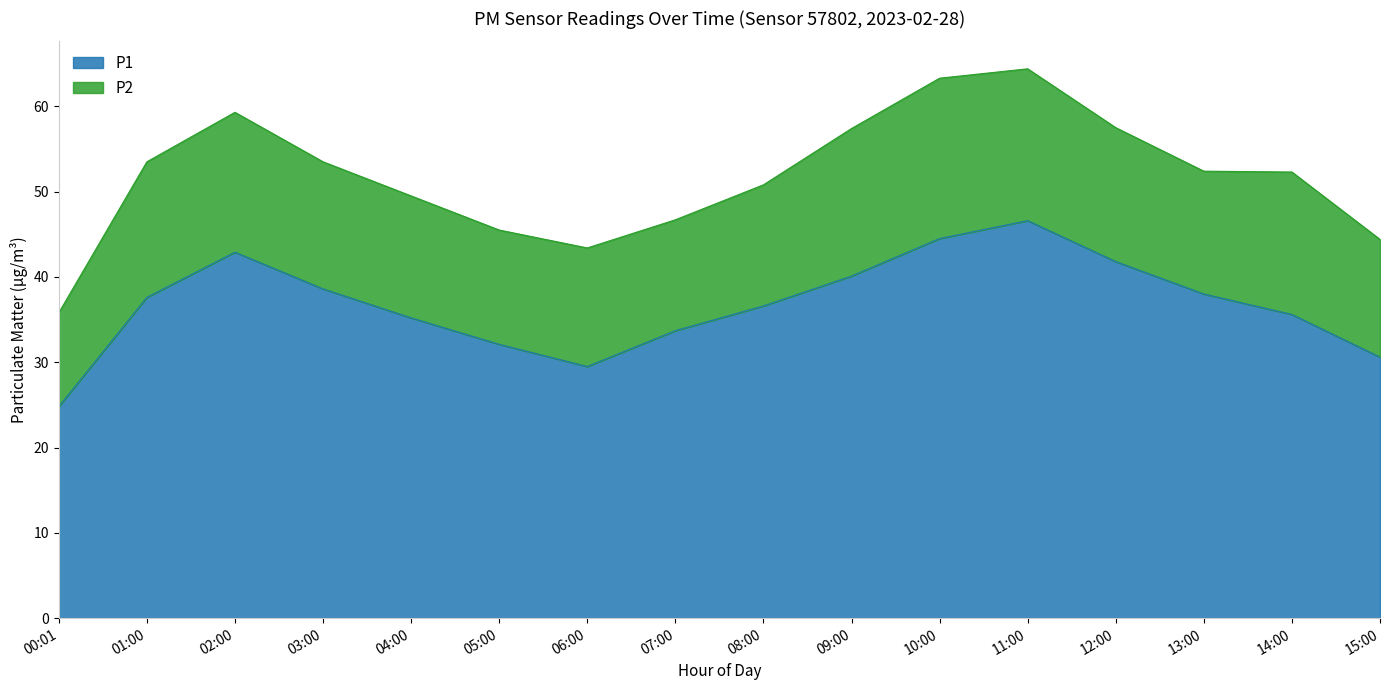

Rank the categories by value from highest to lowest.

11:00, 10:00, 02:00, 12:00, 09:00, 03:00, 13:00, 01:00, 08:00, 14:00, 04:00, 07:00, 05:00, 15:00, 06:00, 00:01